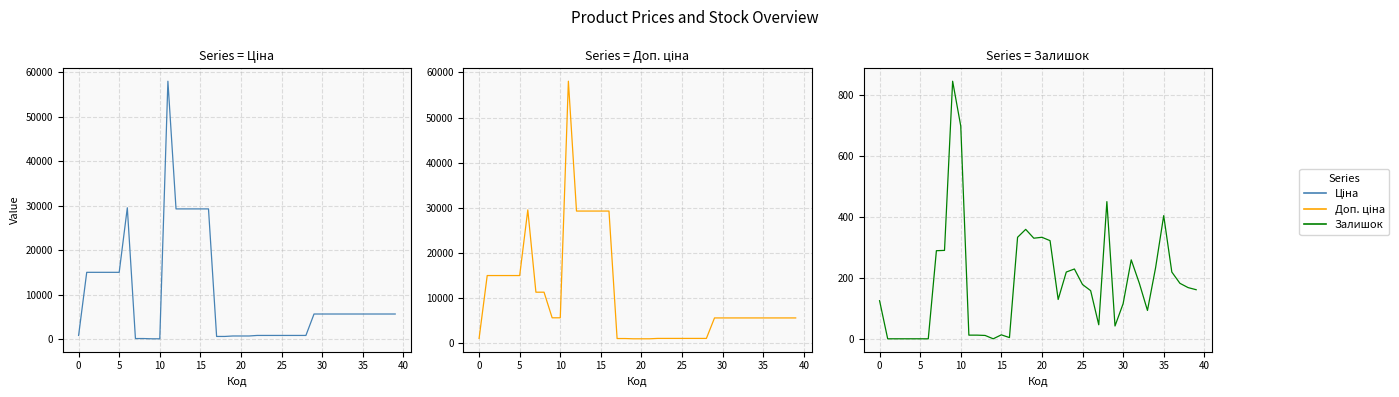

True or false: Залишок has more than 2 interior local peaks.

True